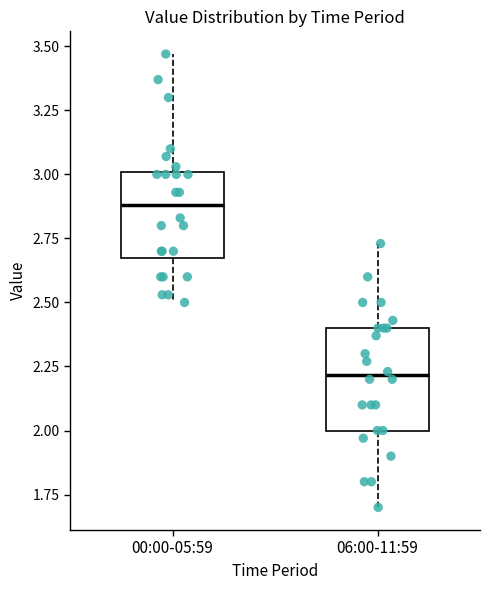

Where does the median line of the box for 00:00-05:59 sit on the y-axis? The values are not printed on the chart, so give them approximately, as read against the axis.

2.90